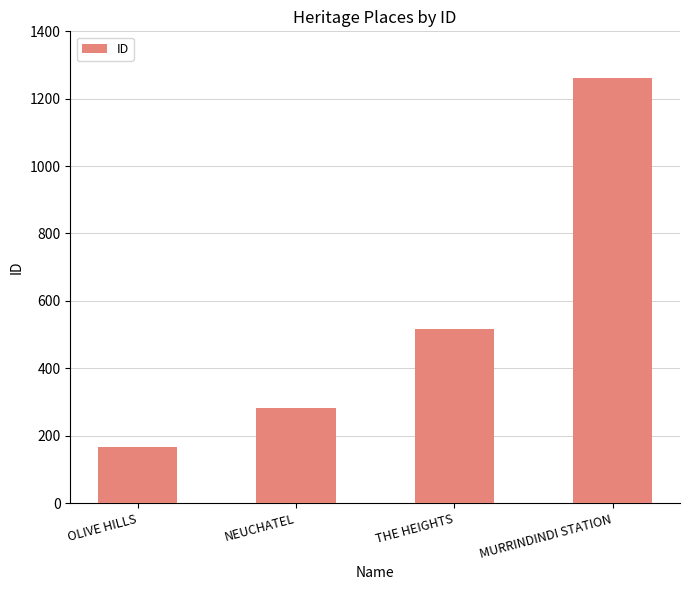

What is the sum of the values at NEUCHATEL and MURRINDINDI STATION?

1542